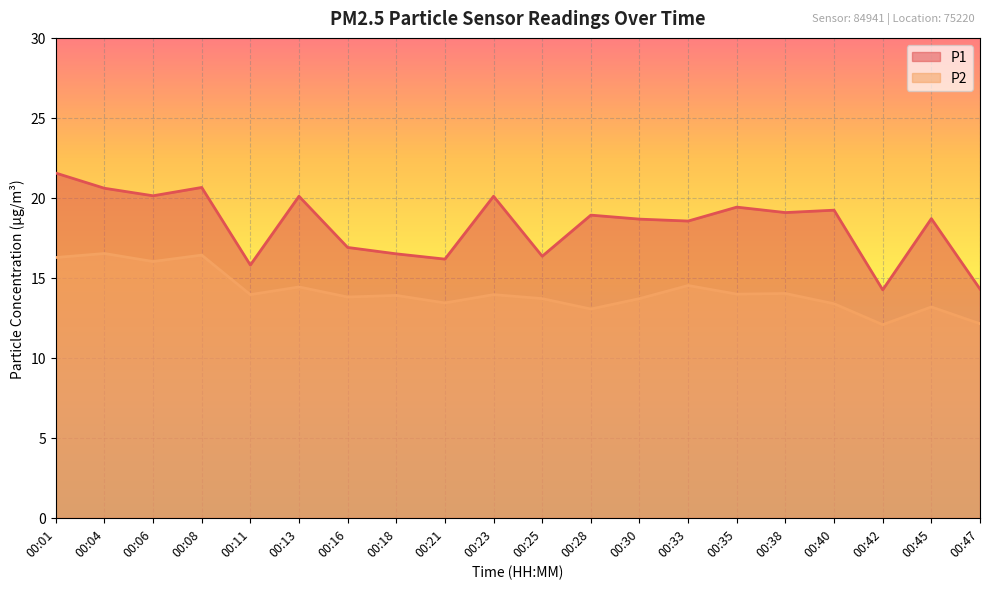

At which label is P2 closest to 14?

00:35